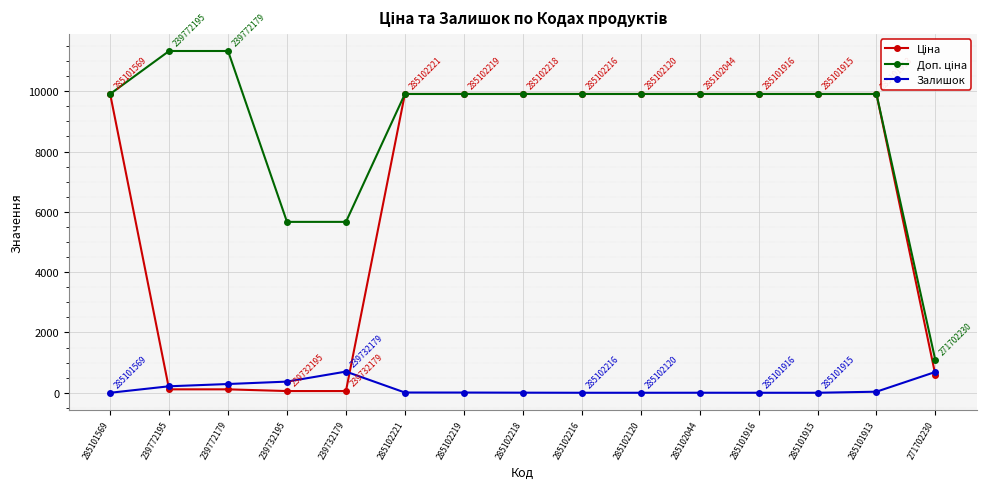

What is the total value across all series at 285102216?

19817.0